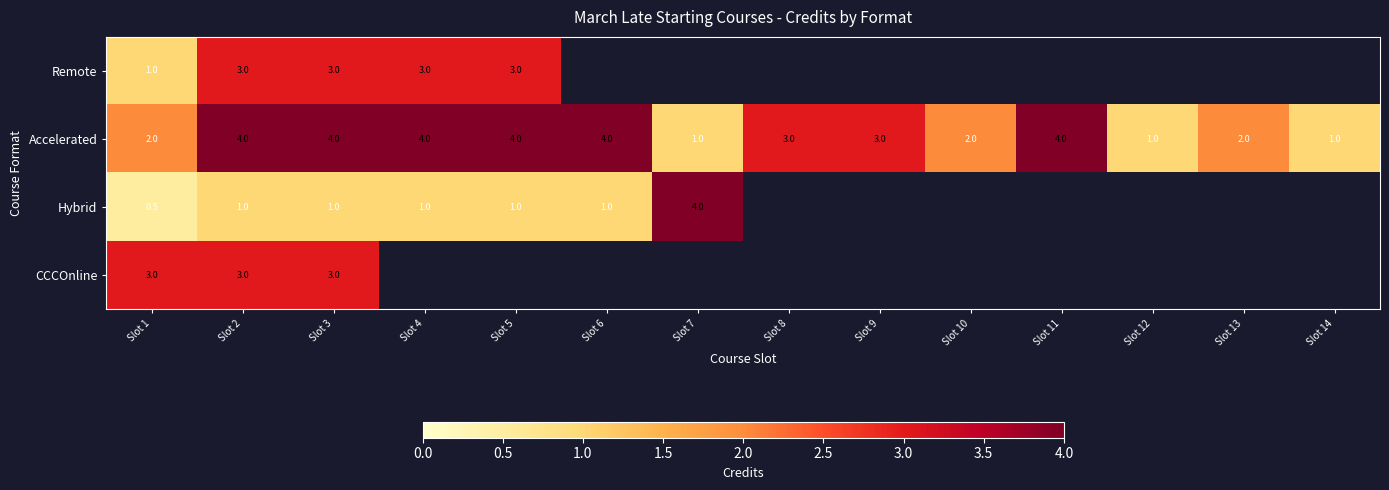

At which category does the chart reach its minimum across all series?

Slot 1